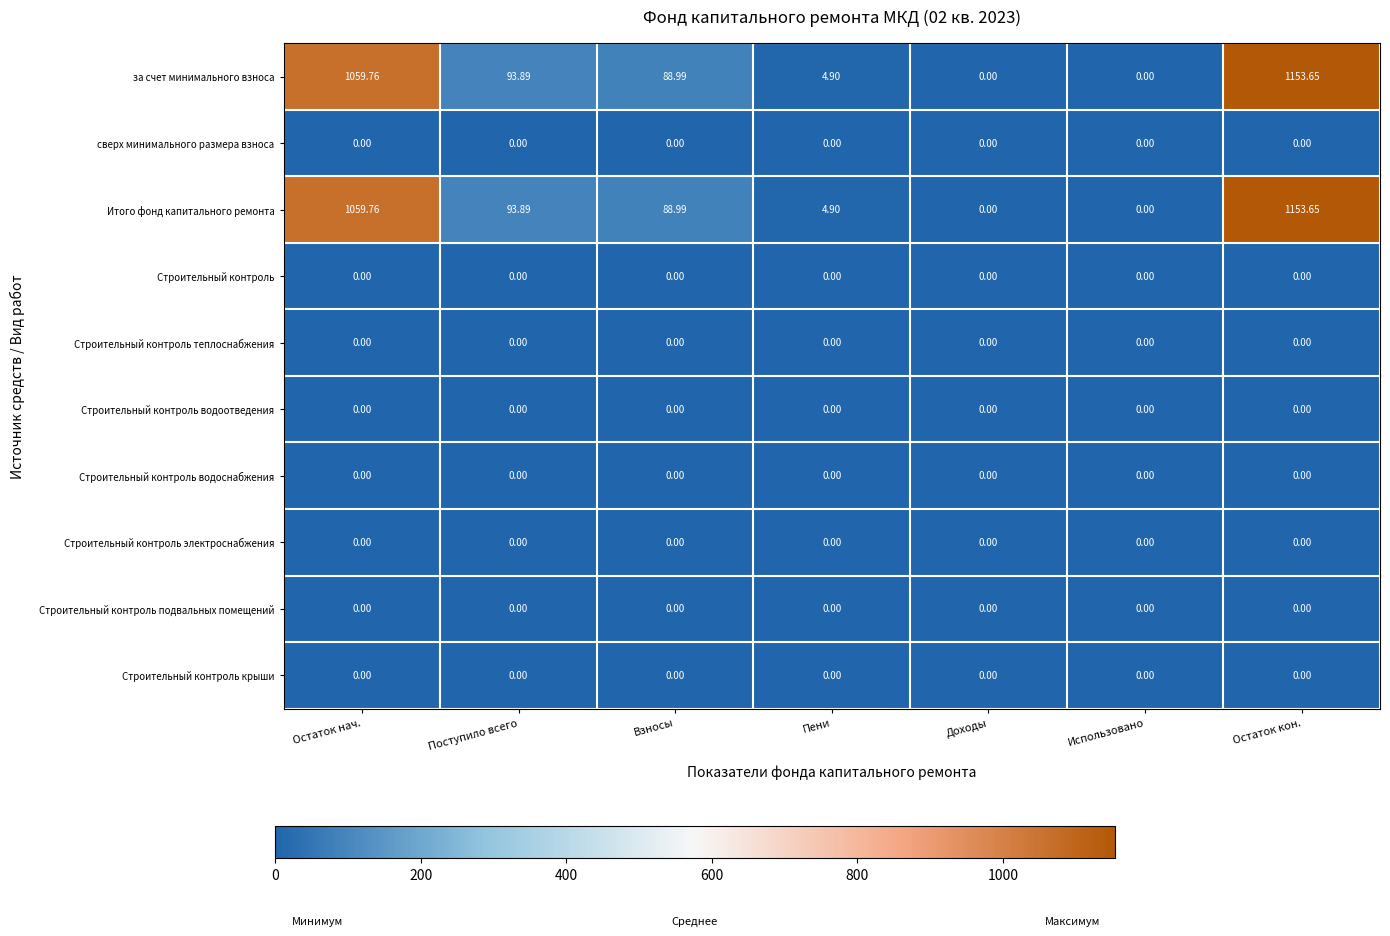

At which category is the sum across all series the highest?

Остаток кон.